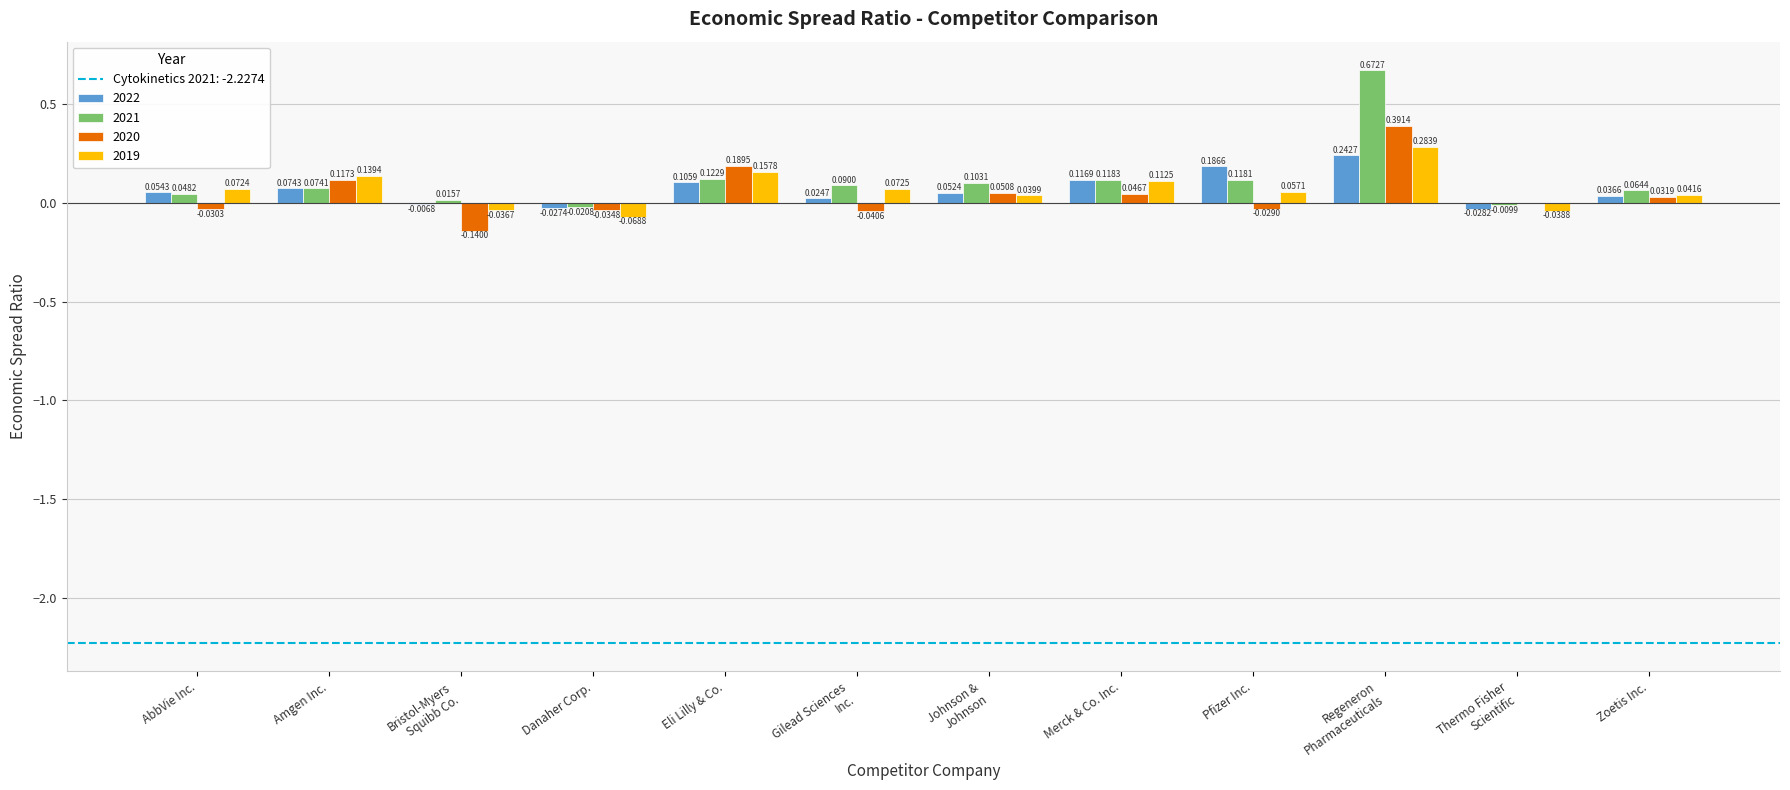

Where does the 2020 series first go above 0?

Amgen Inc.